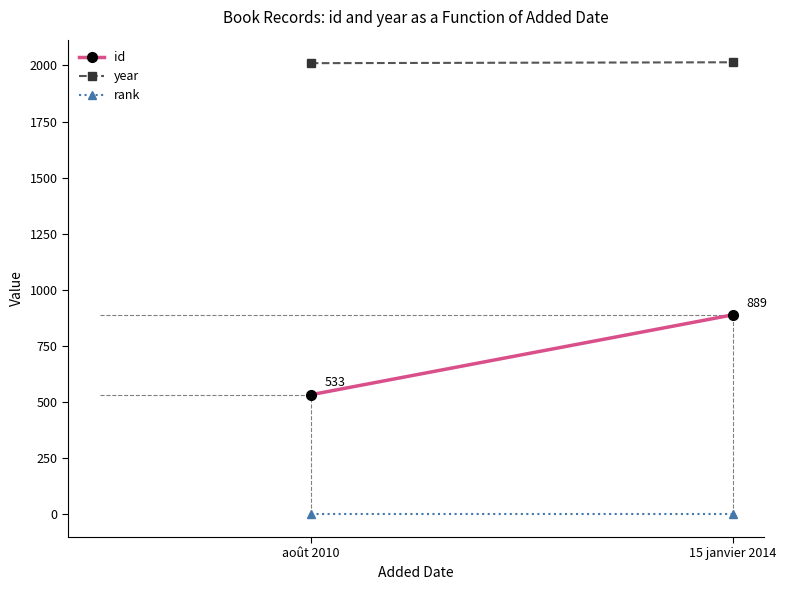

What is the sum of the rank values at août 2010 and 15 janvier 2014?

2